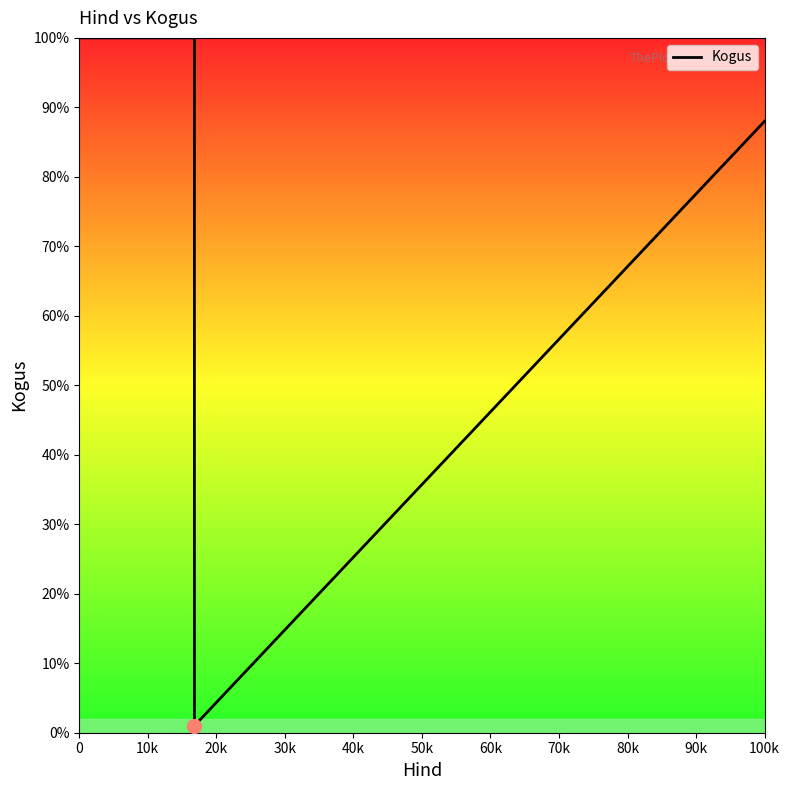

What is the change in value from 10k to 20k?

-95